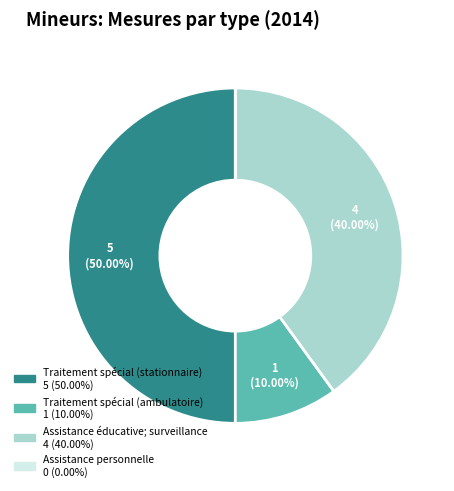

Does Assistance éducative; surveillance account for over 50% of the chart?

No